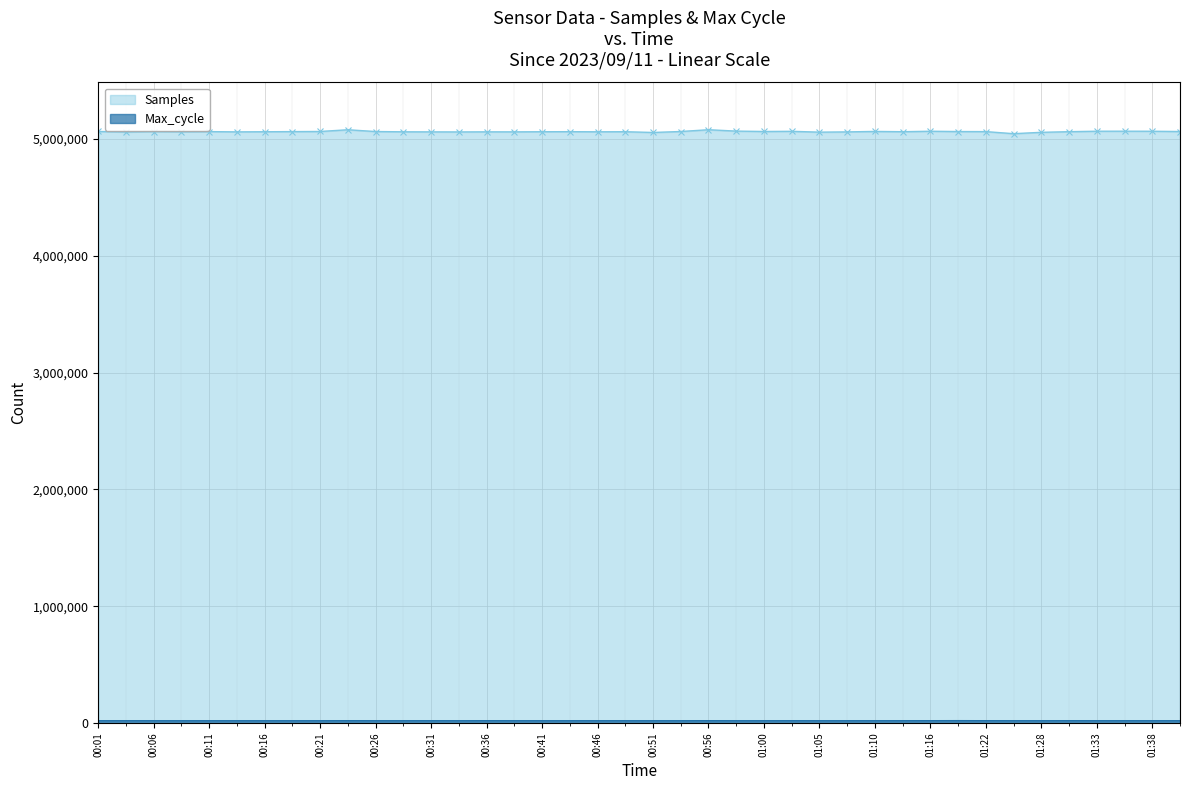

What is the difference between the second highest and minimum values in the Samples series?

33629